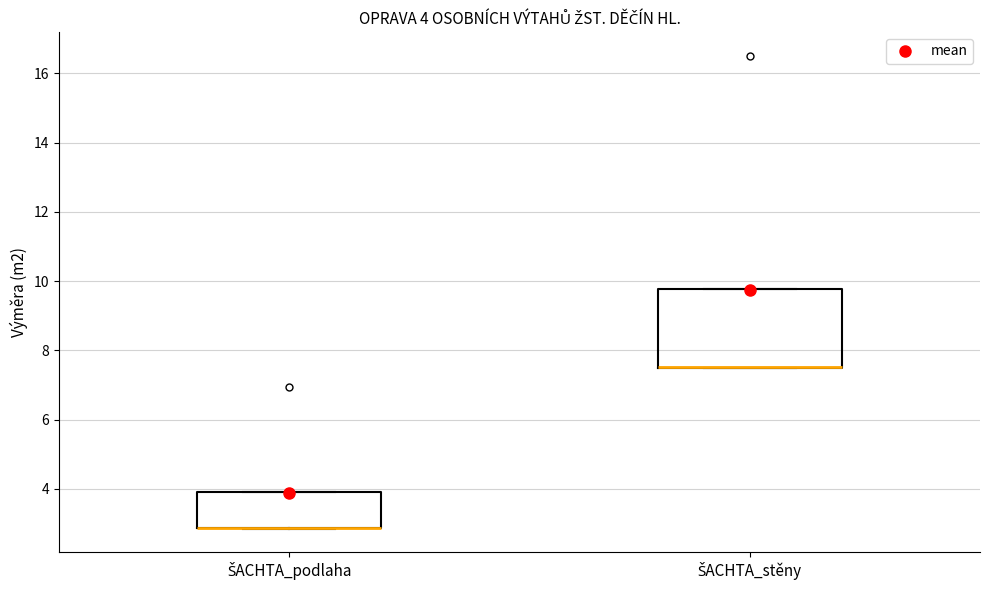

Comparing the boxes themselves (not the whiskers), which one is the tallest?

ŠACHTA_stěny